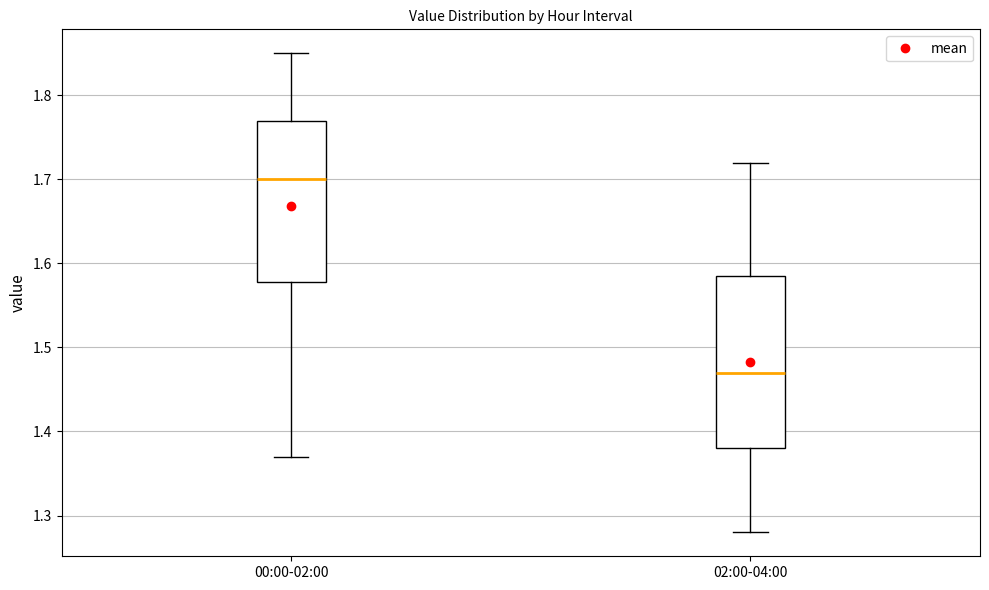

Reading left to right, read every box against the y-axis: the position of its median line, the range the box covers, and the ends of its whiskers. The values are not printed on the chart, so give them approximately, as read against the axis.

00:00-02:00: median 1.70, box 1.58 to 1.77, whiskers 1.37 to 1.85
02:00-04:00: median 1.47, box 1.38 to 1.59, whiskers 1.28 to 1.72